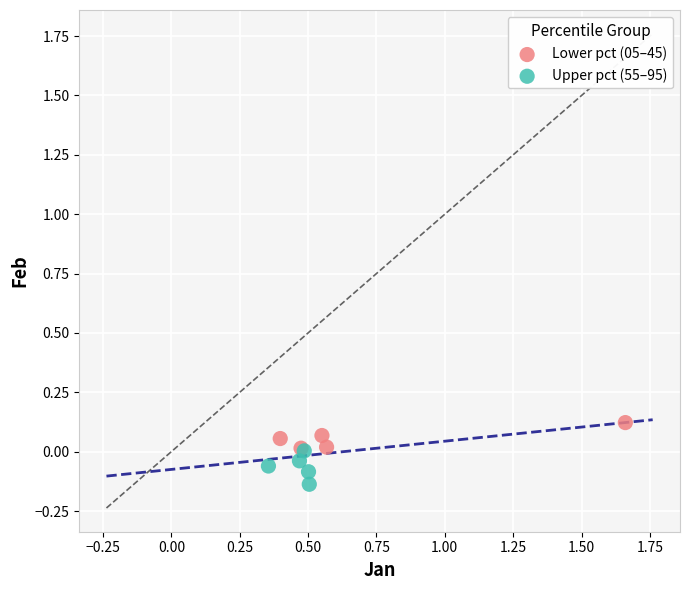

Which series reaches the minimum Y coordinate?

Upper pct (55–95)